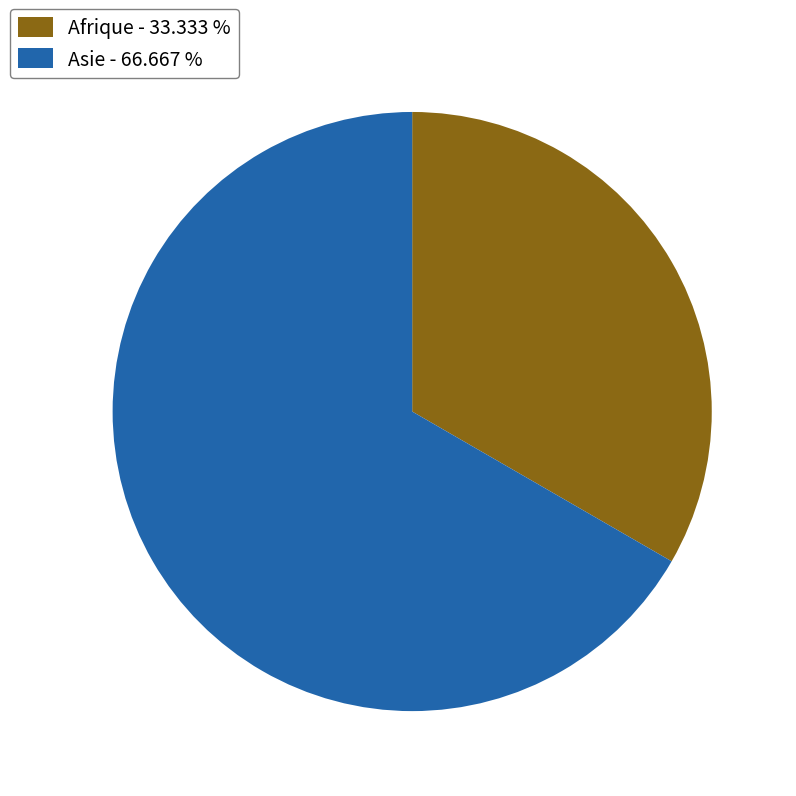

Do Afrique - 33.333 % and Asie - 66.667 % together represent more than half of the pie?

Yes